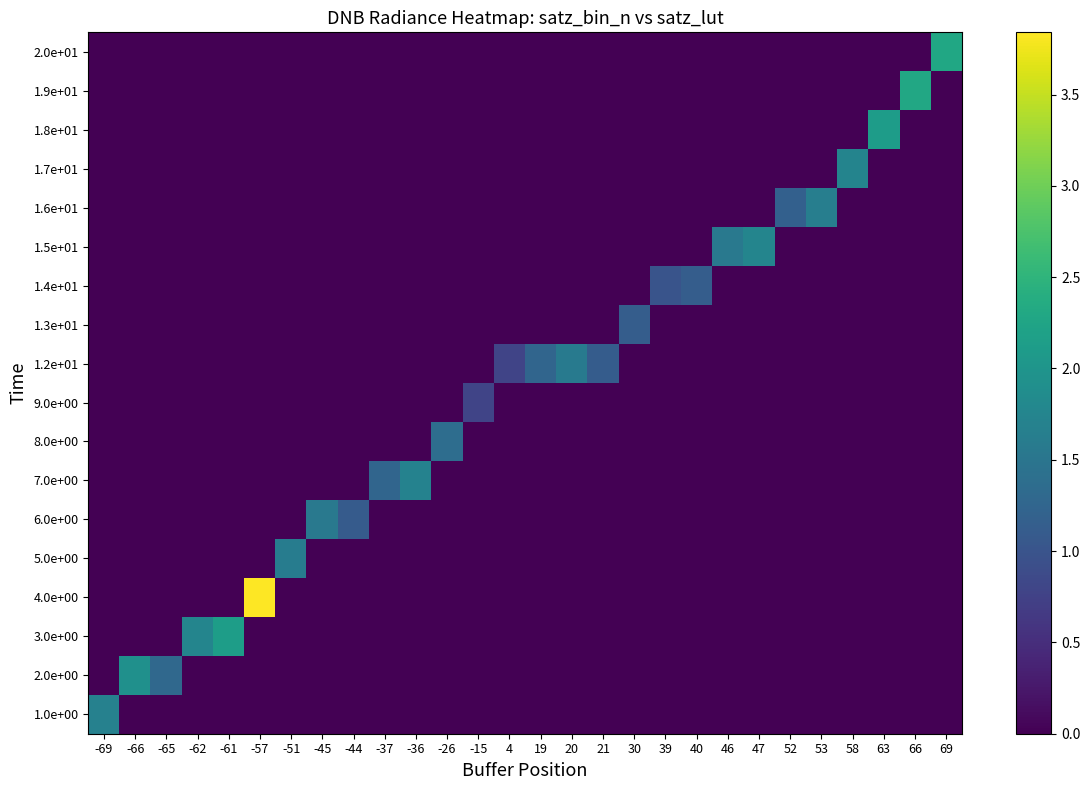

Between -51 and -26, which is larger?

-51